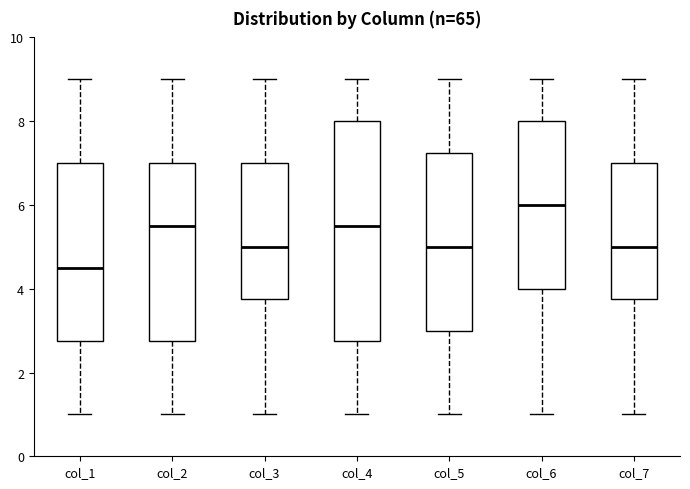

Which box is the tallest, from its lower edge to its upper edge?

col_4